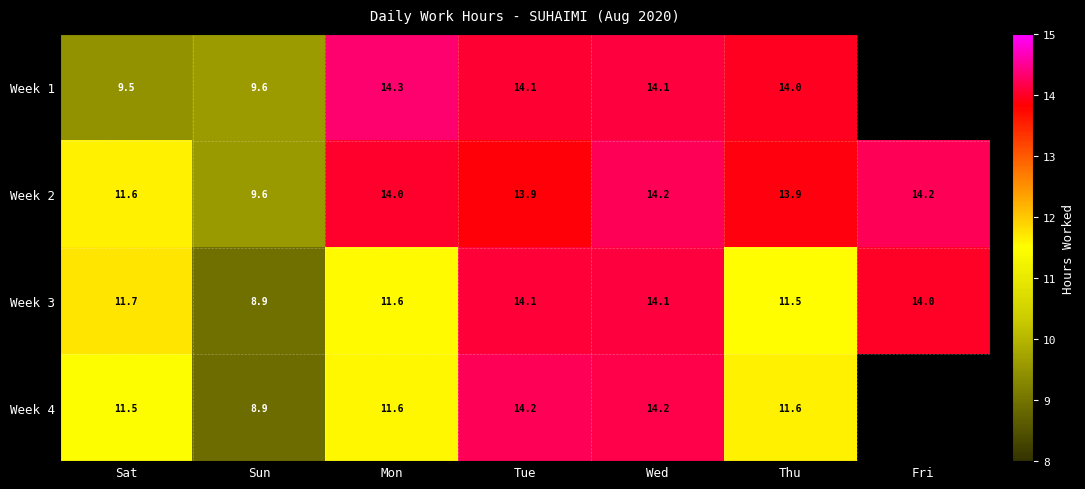

What is the smallest value displayed?

8.9